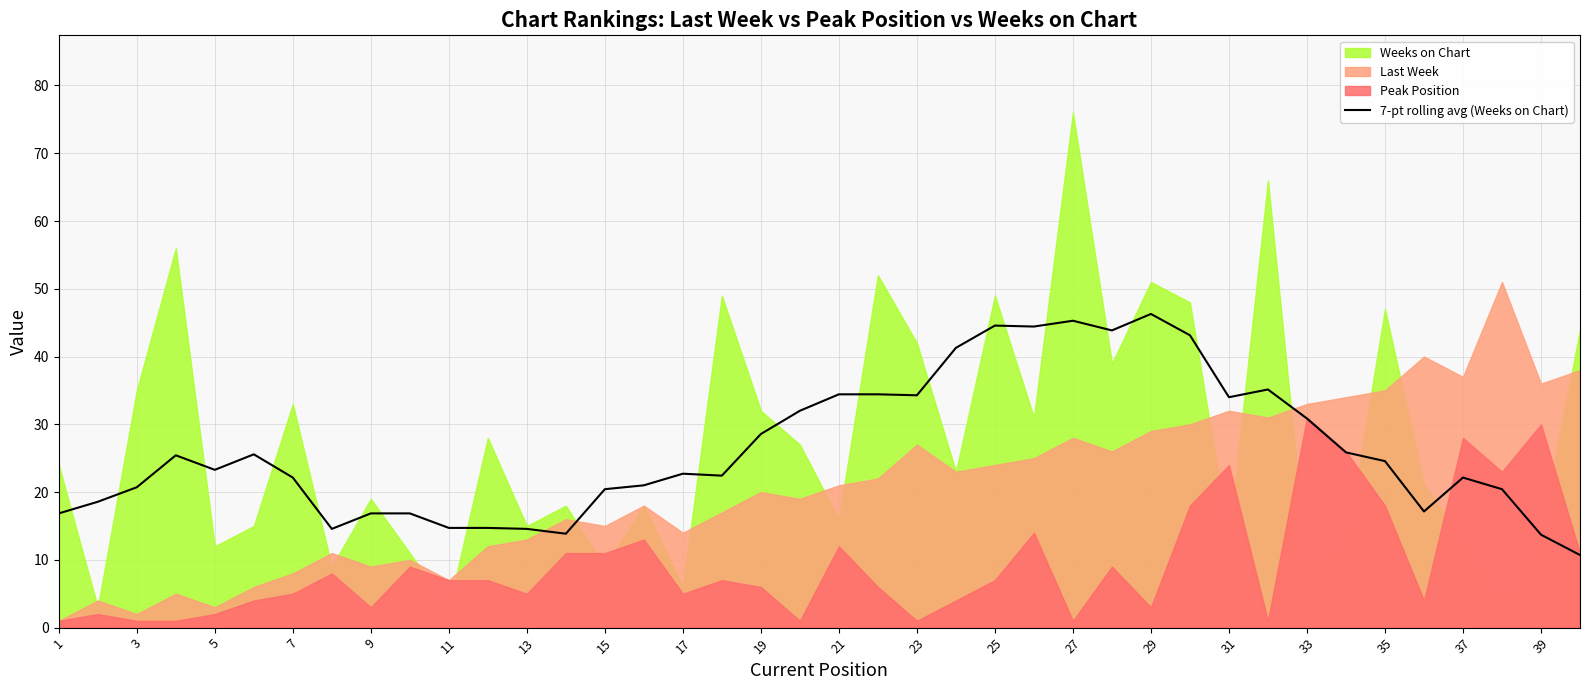

Is it true that 7-pt rolling avg (Weeks on Chart) equals 46.3 at 29?

True